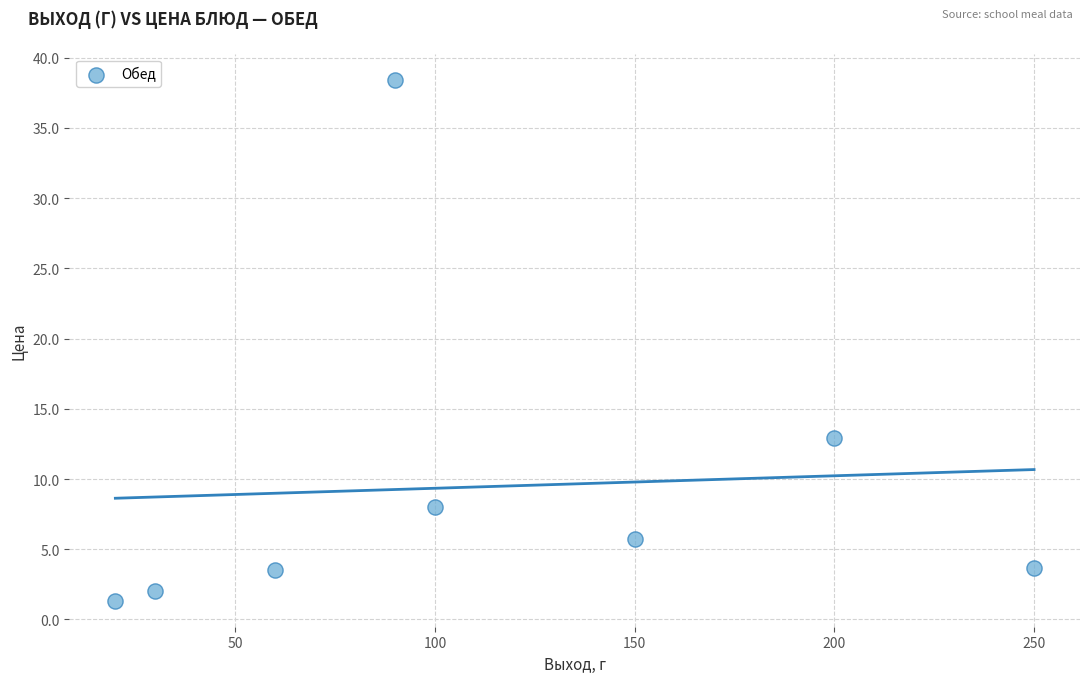

What is the range of Y values (max minus min)?

37.1